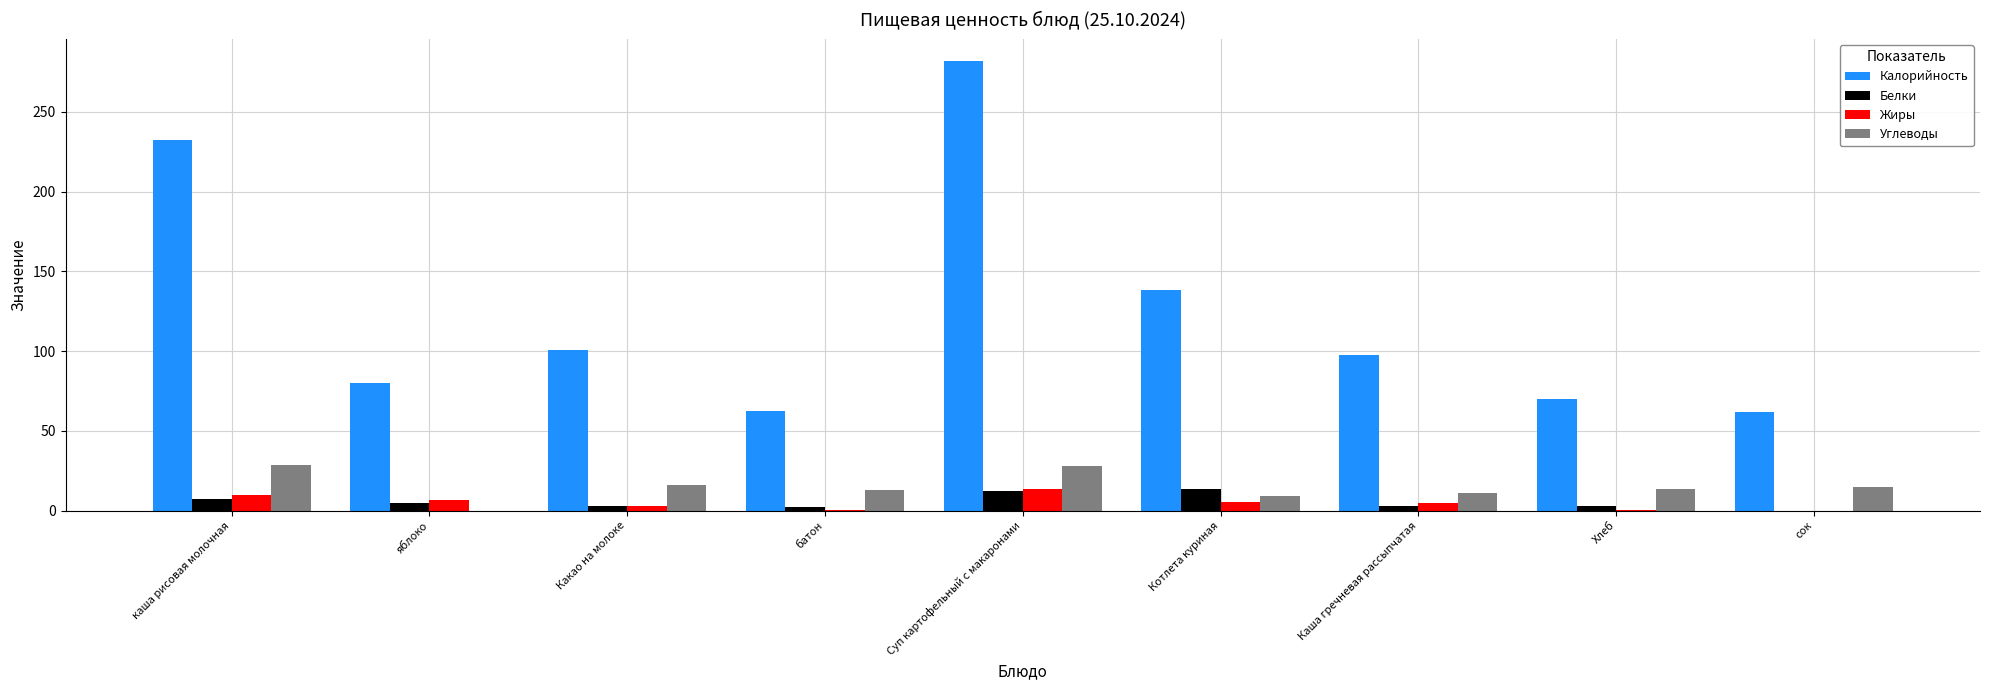

Where does the Углеводы series first go above 13?

каша рисовая молочная